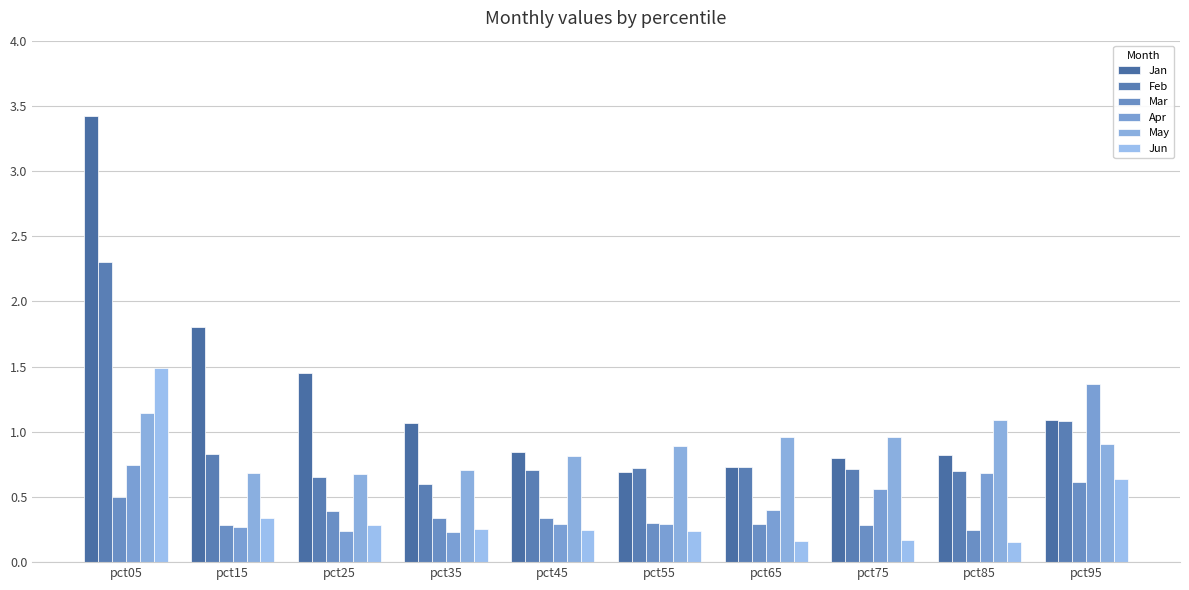

Reading right to left, transcribe all the data shown in this chart.

Jan: 1.1	0.8	0.8	0.7	0.7	0.8	1.1	1.5	1.8	3.4
Feb: 1.1	0.7	0.7	0.7	0.7	0.7	0.6	0.7	0.8	2.3
Mar: 0.6	0.3	0.3	0.3	0.3	0.3	0.3	0.4	0.3	0.5
Apr: 1.4	0.7	0.6	0.4	0.3	0.3	0.2	0.2	0.3	0.7
May: 0.9	1.1	1.0	1.0	0.9	0.8	0.7	0.7	0.7	1.1
Jun: 0.6	0.2	0.2	0.2	0.2	0.2	0.3	0.3	0.3	1.5